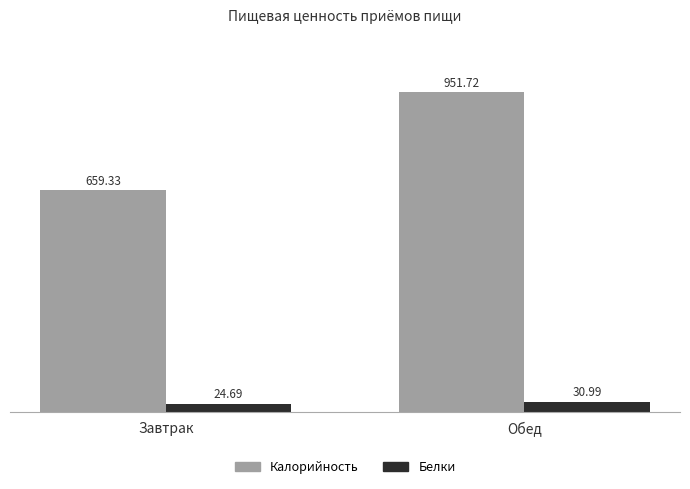

List the series in order of their peak value, highest first.

Калорийность, Белки